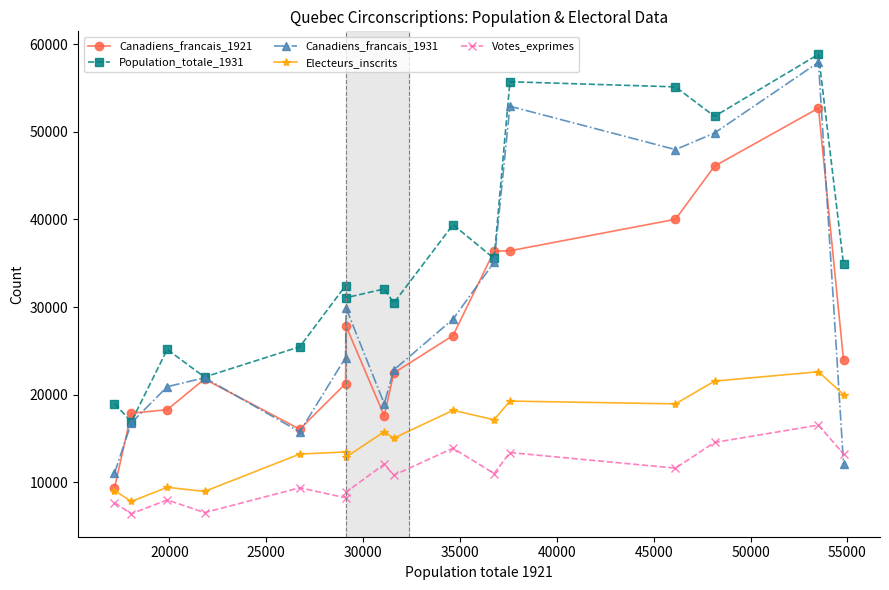

True or false: Votes_exprimes and Population_totale_1931 intersect in this chart.

False